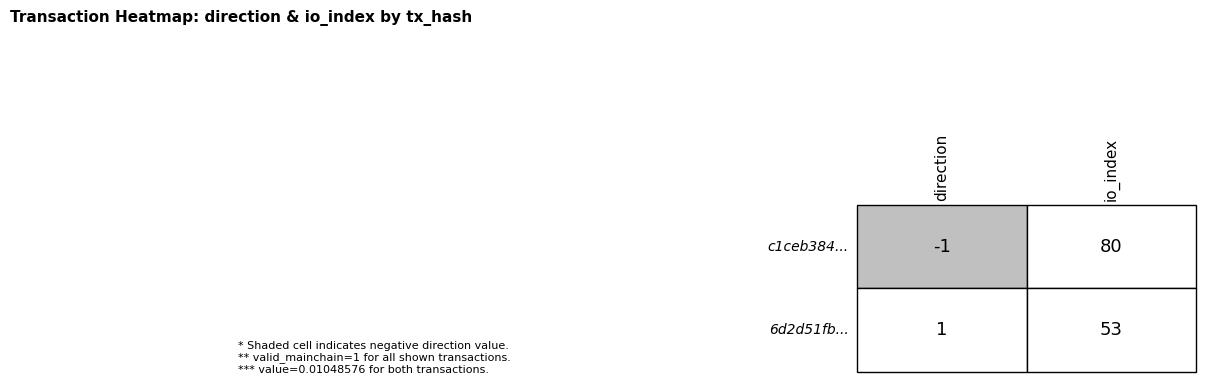

Which category has the highest value across all series?

io_index